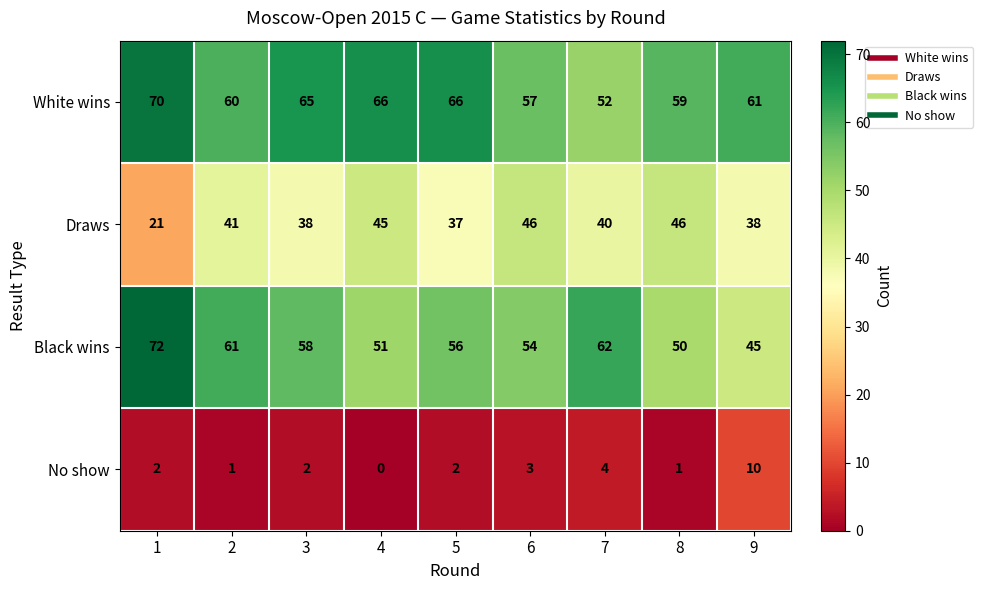

Which series has the largest total across all categories?

White wins